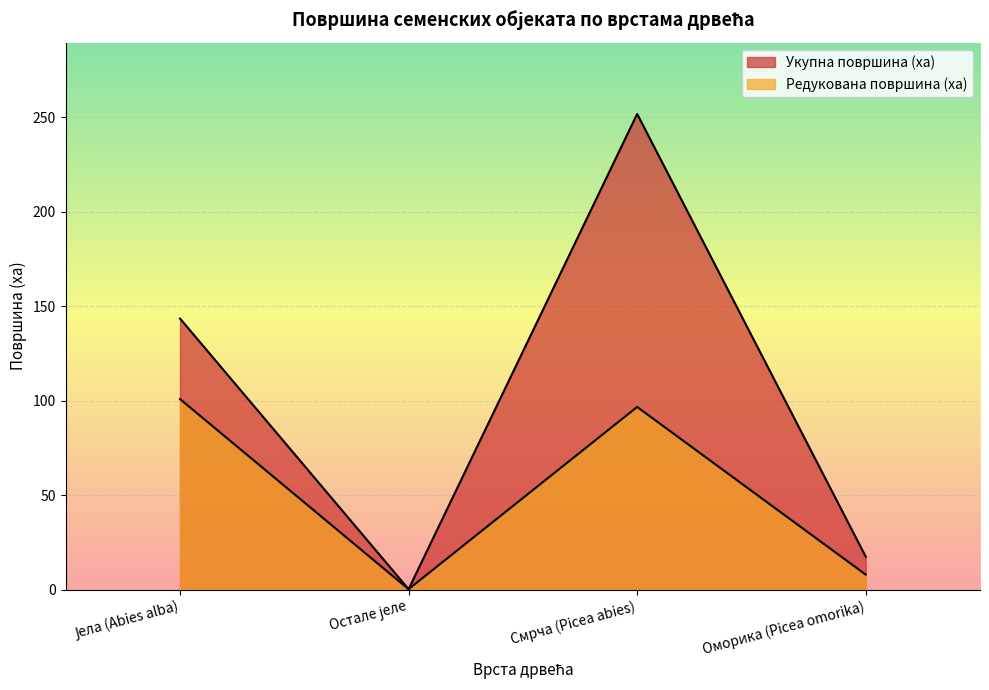

True or false: Редукована површина (ха) and Укупна површина (ха) cross at least once.

False